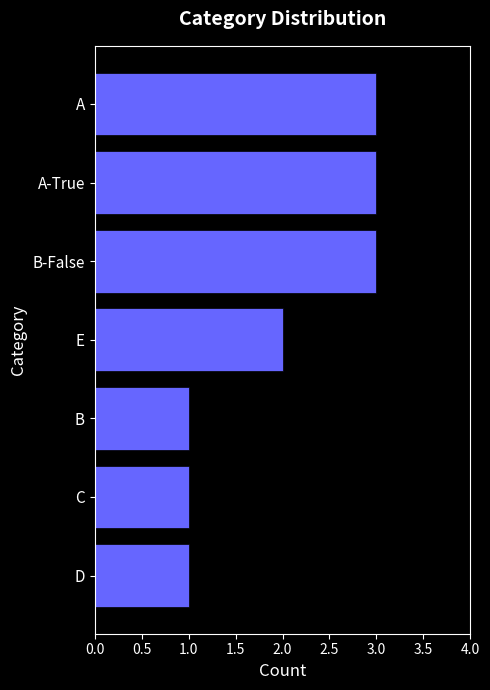

Are the bars horizontal?

Yes